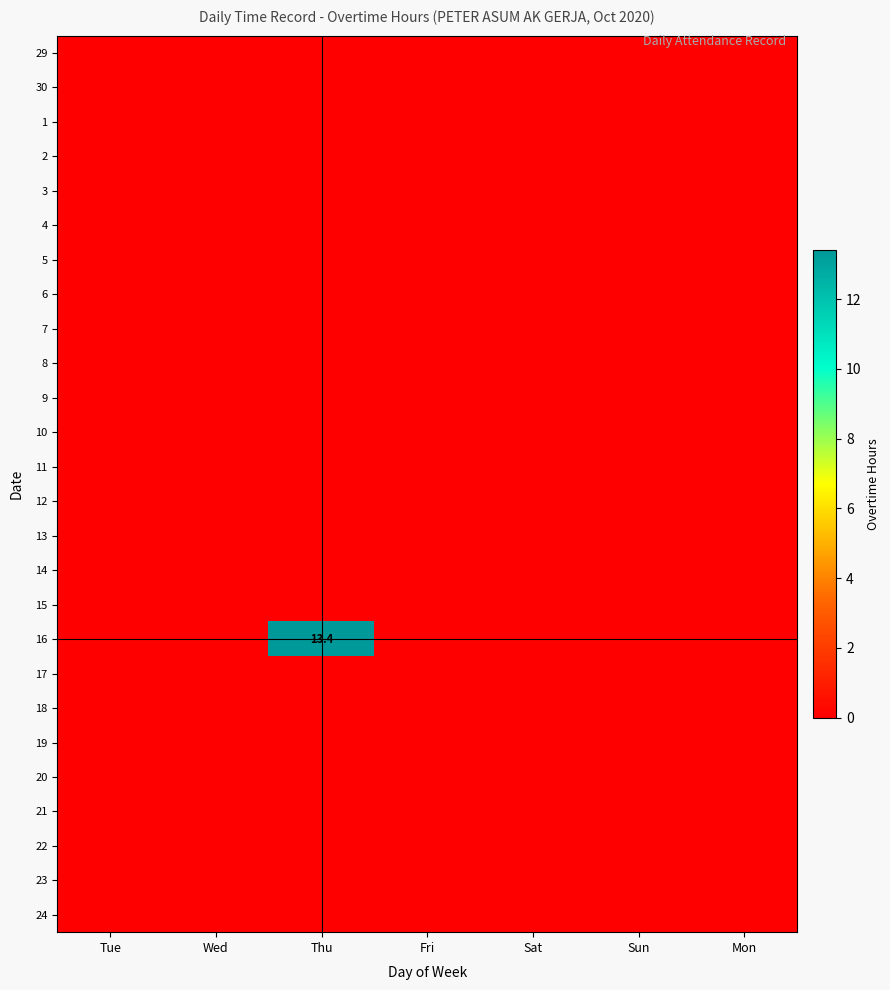

Rank the series by their maximum value, from lowest to highest.

29, 30, 1, 2, 3, 4, 5, 6, 7, 8, 9, 10, 11, 12, 13, 14, 15, 17, 18, 19, 20, 21, 22, 23, 24, 16